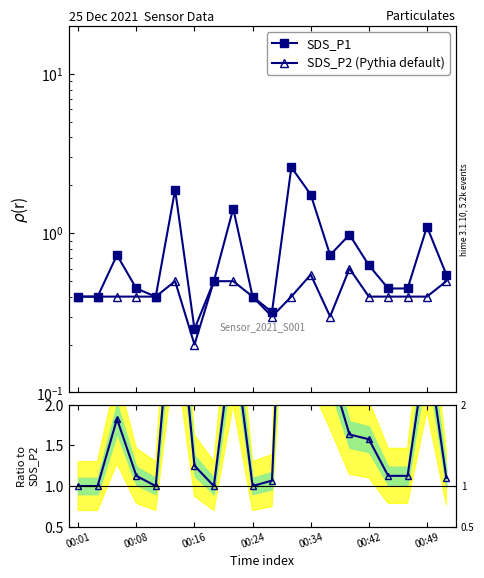

True or false: SDS_P1 / SDS_P2 has more than 1 interior local peaks.

True